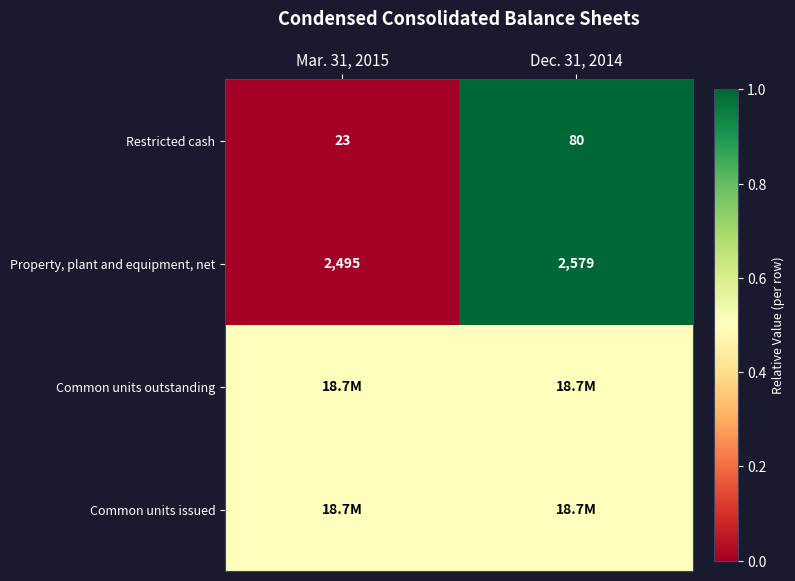

What is the sum of the Restricted cash values at Mar. 31, 2015 and Dec. 31, 2014?

103.0